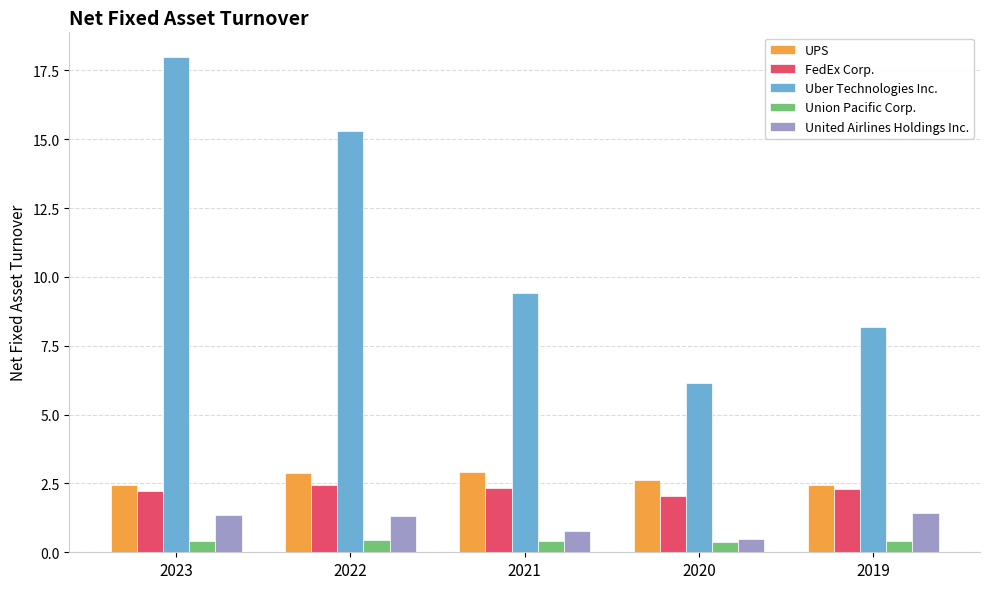

Are the bars grouped side by side (vs. stacked)?

Yes